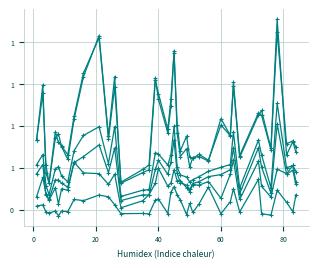

Does the chart have visible grid lines?

Yes